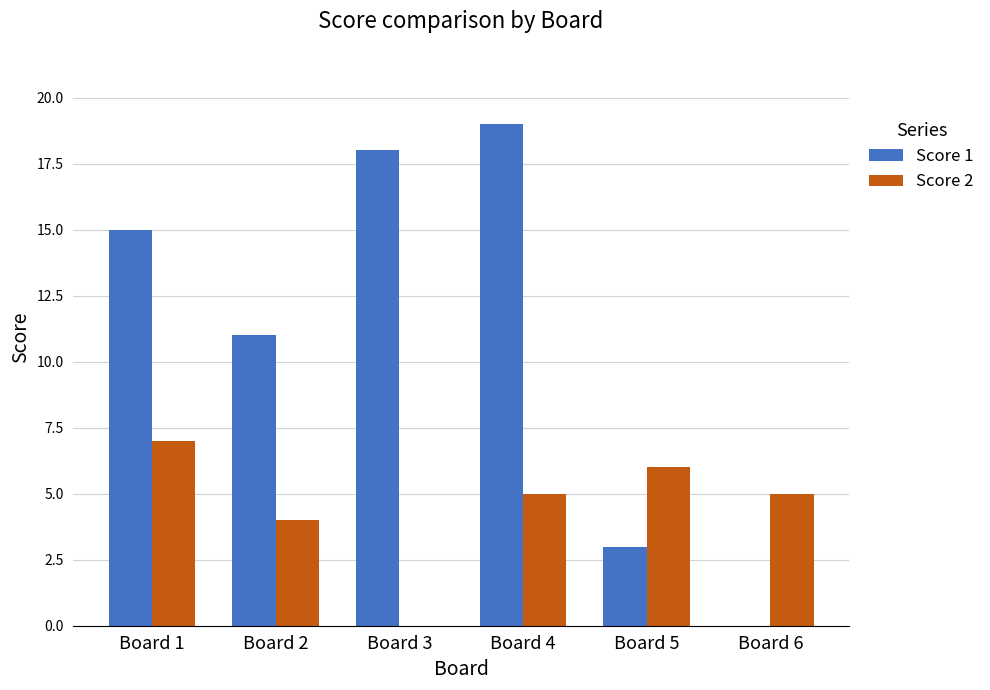

Is it true that Score 1 equals 11 at Board 2?

True